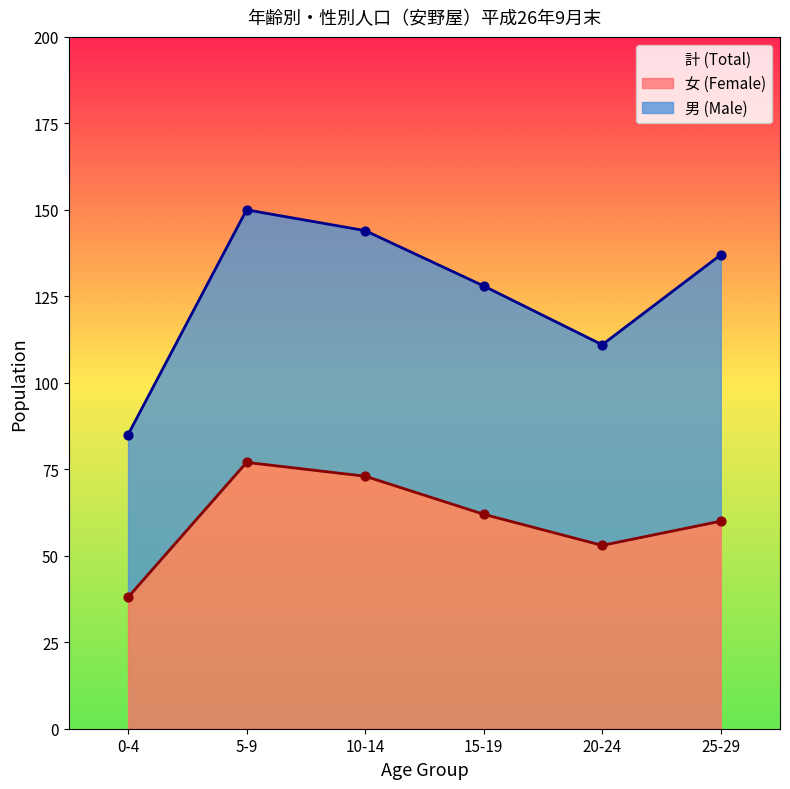

Between 15-19 and 5-9, which is larger?

5-9